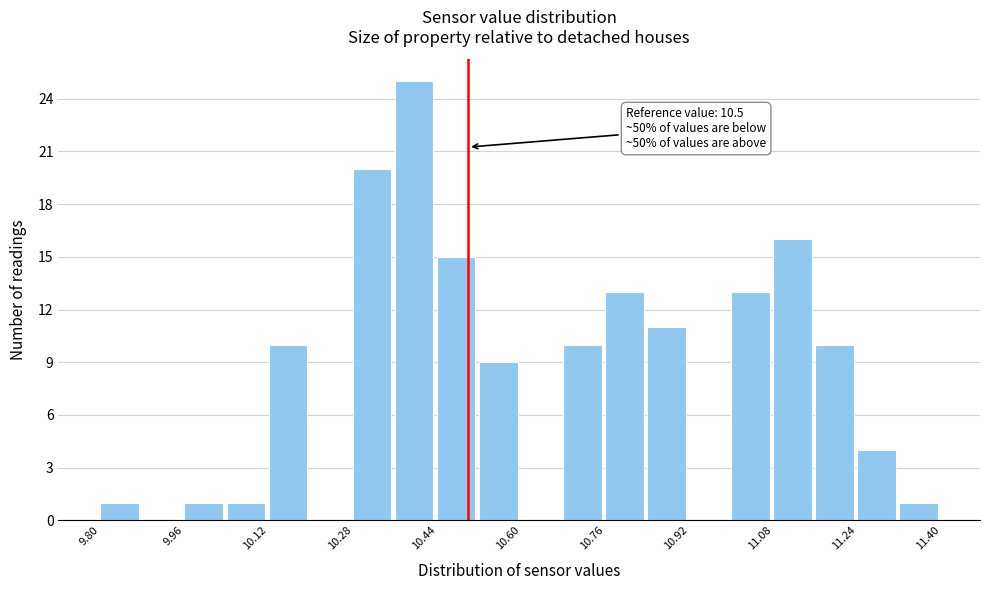

Which range on the x-axis has the tallest bar?

10.36 to 10.44